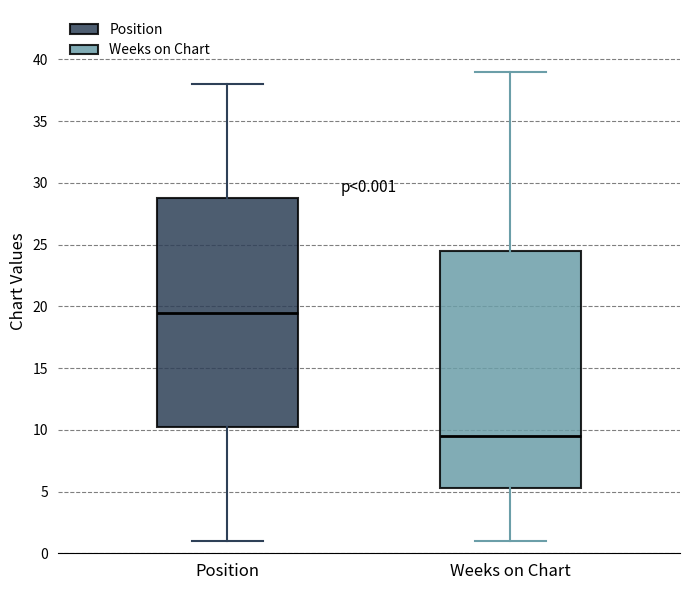

Which box has the highest median line?

Position